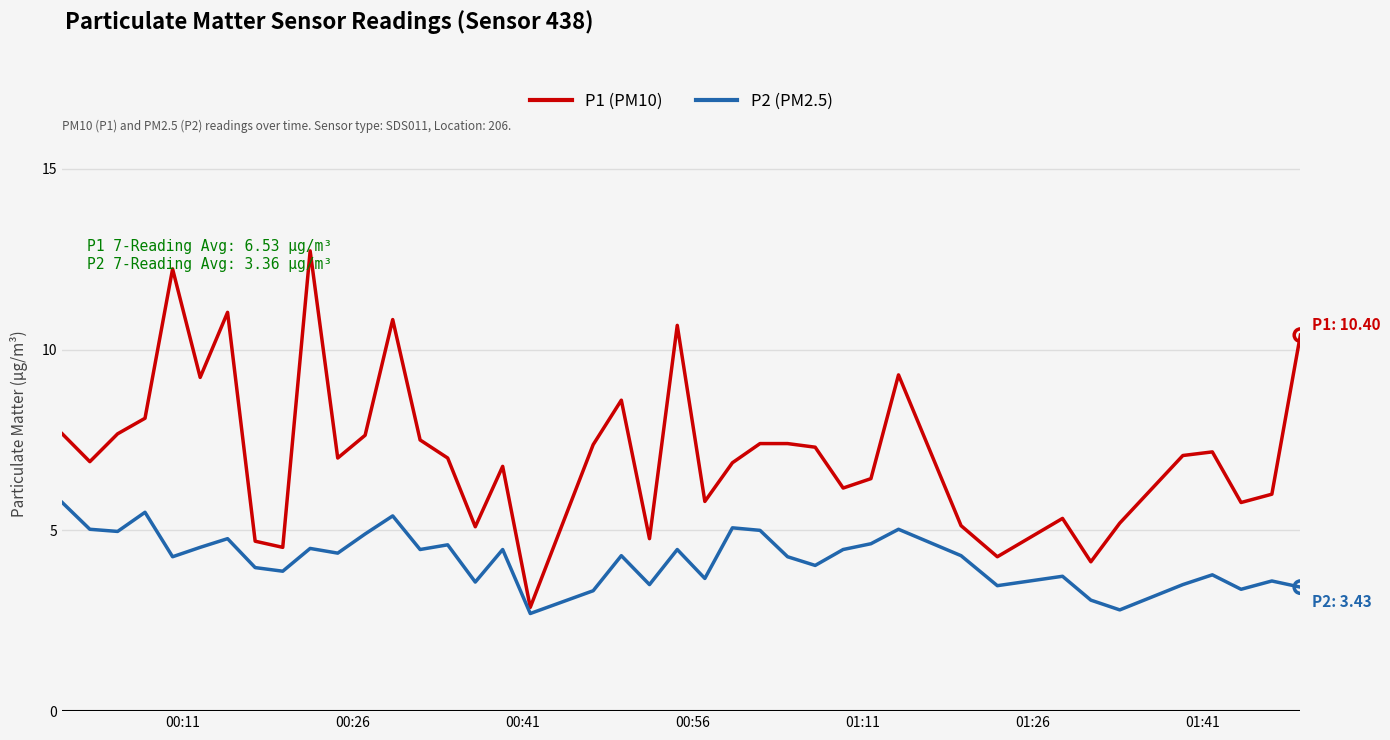

Which series has the largest total across all categories?

P1 (PM10)